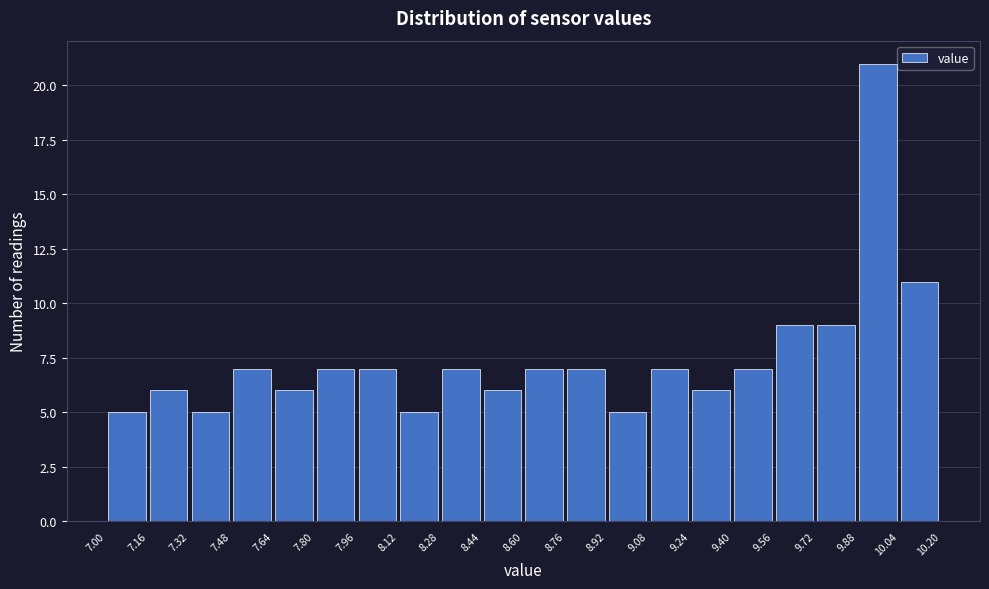

How tall is the bar that spans 7.80 to 7.96 on the x-axis? The values are not printed on the chart, so give them approximately, as read against the axis.

7